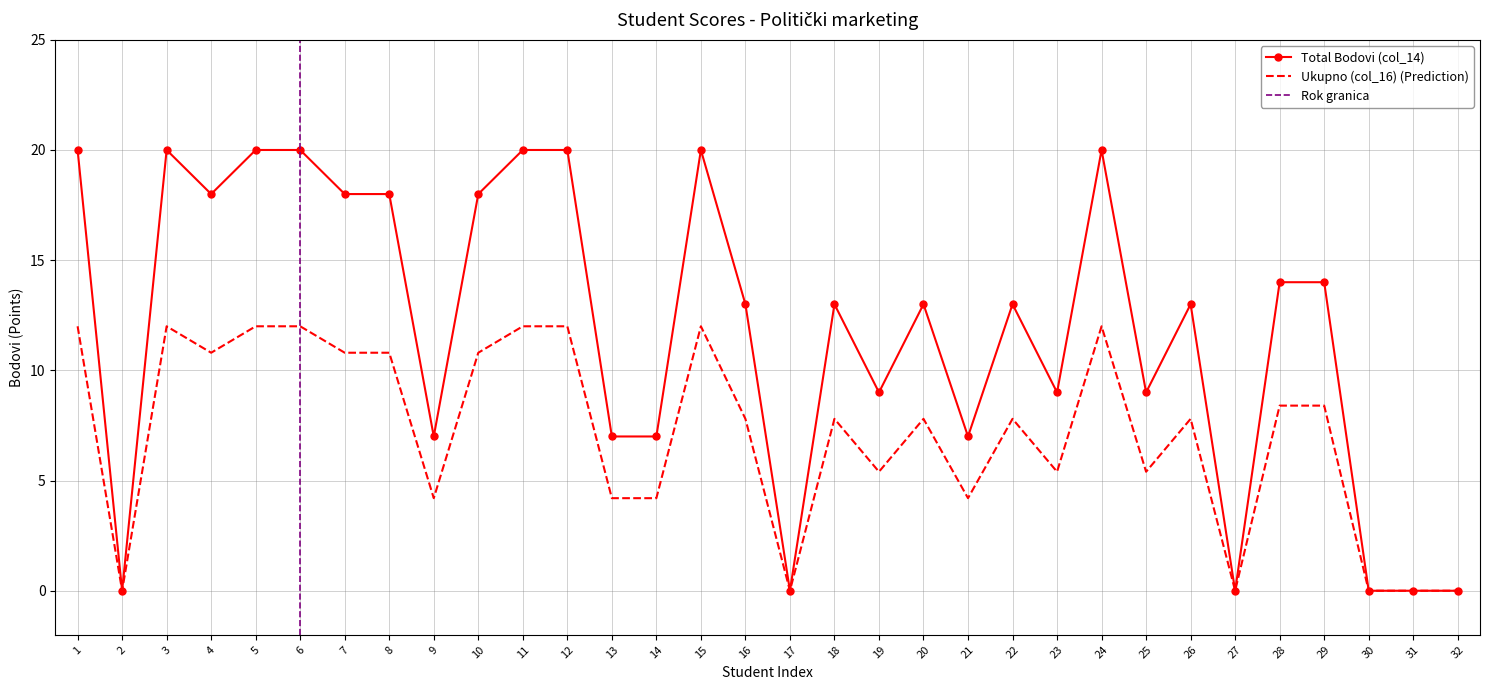

Between 4 and 31, which is larger?

4